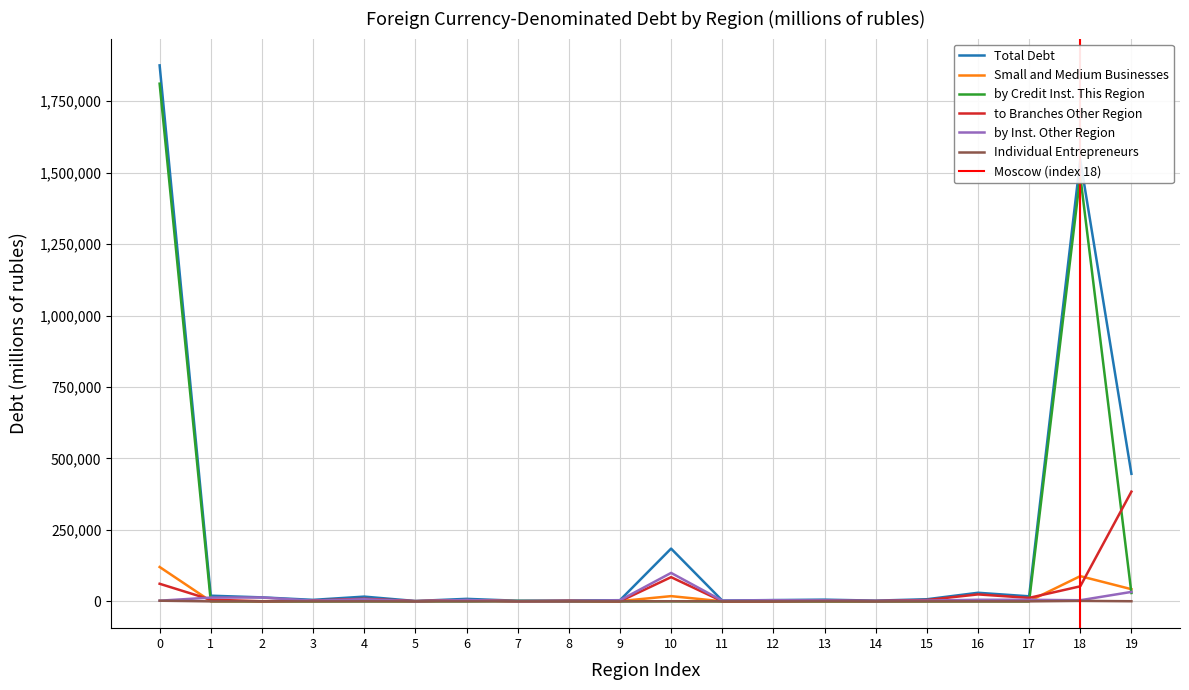

Which series has the widest spread of values?

Total Debt